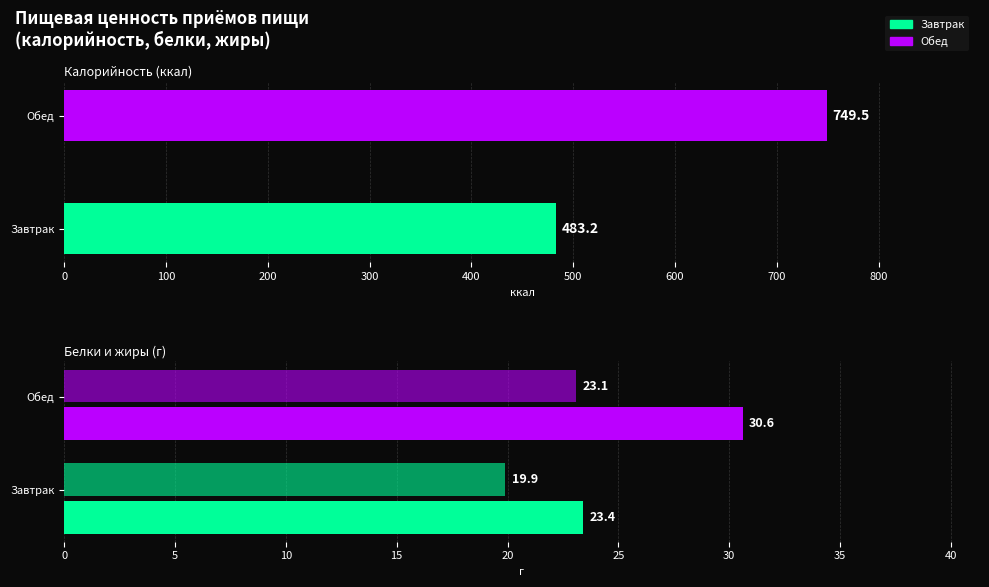

Between Завтрак and Обед, which series saw the biggest shift?

Калорийность